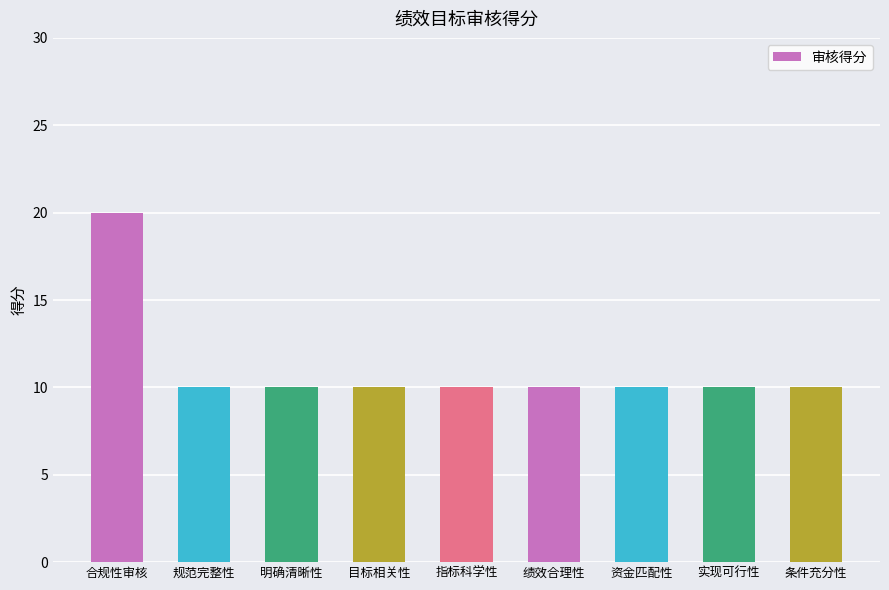

Which has a higher value, 合规性审核 or 实现可行性?

合规性审核